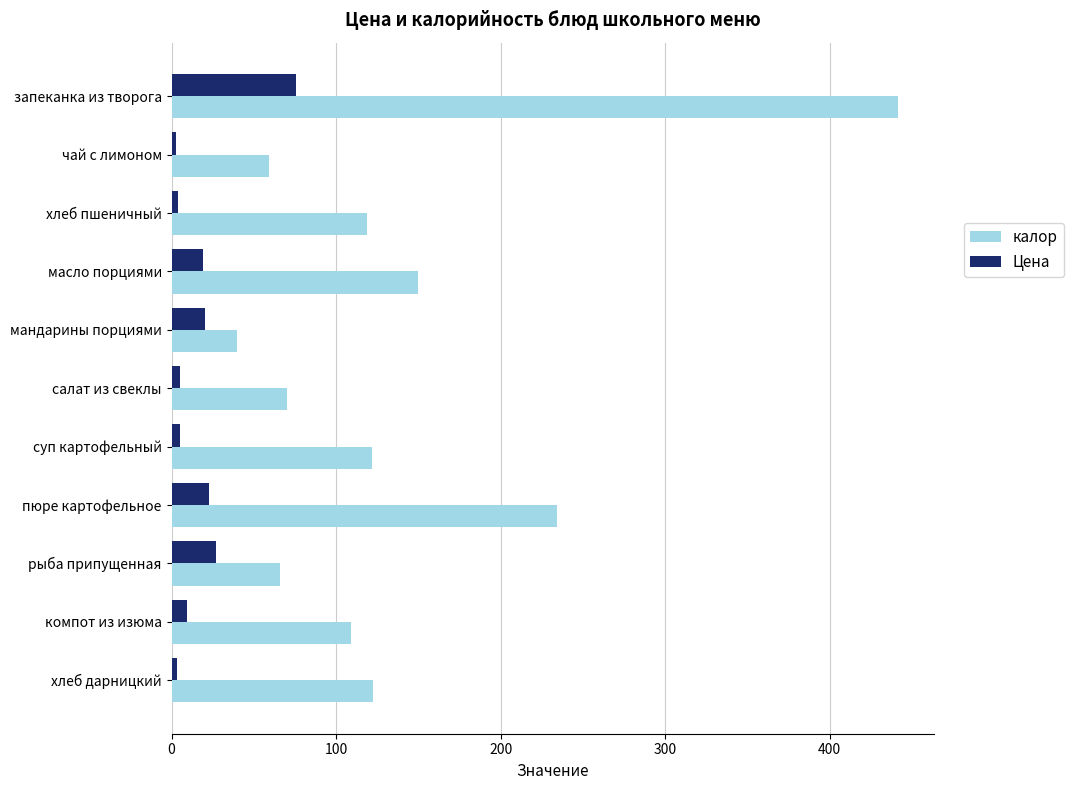

What is the difference between the maximum and second lowest values in the Цена series?

72.0